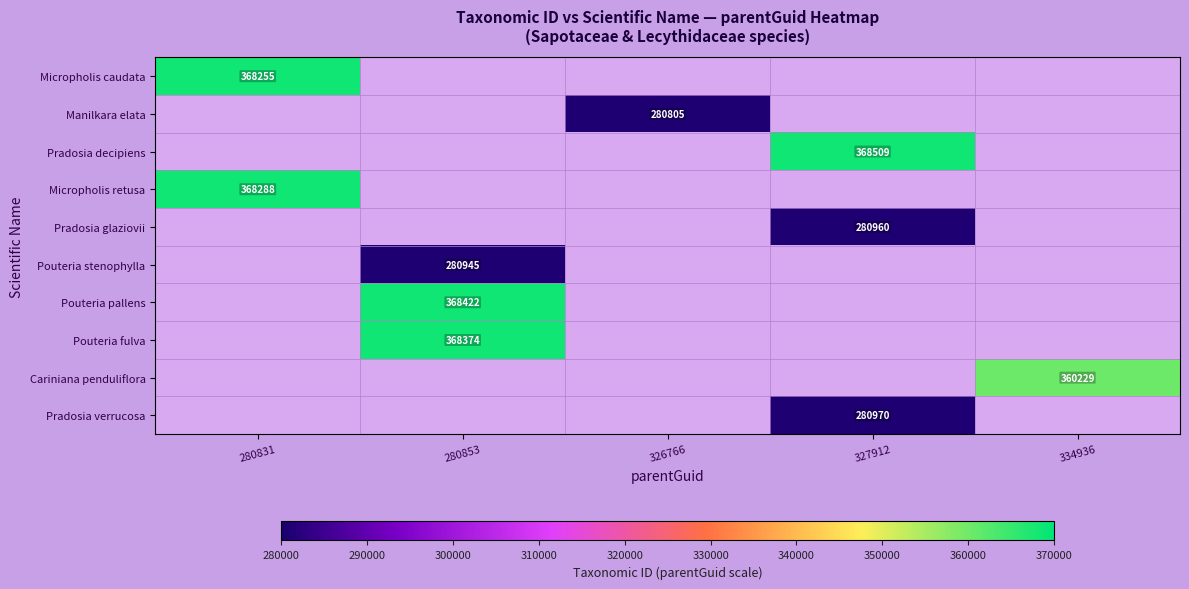

True or false: Pradosia glaziovii has a value of 280960 at 327912.

True